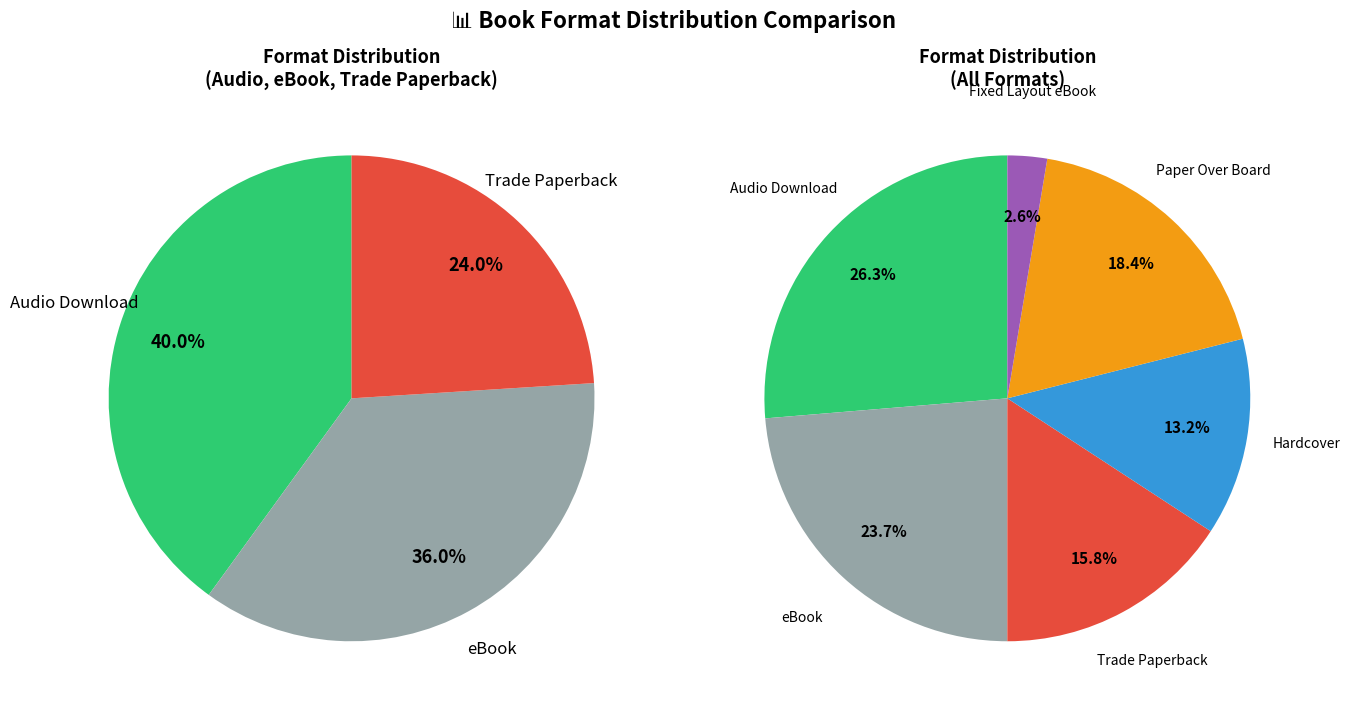

Does Paper Over Board account for over 50% of the chart?

No